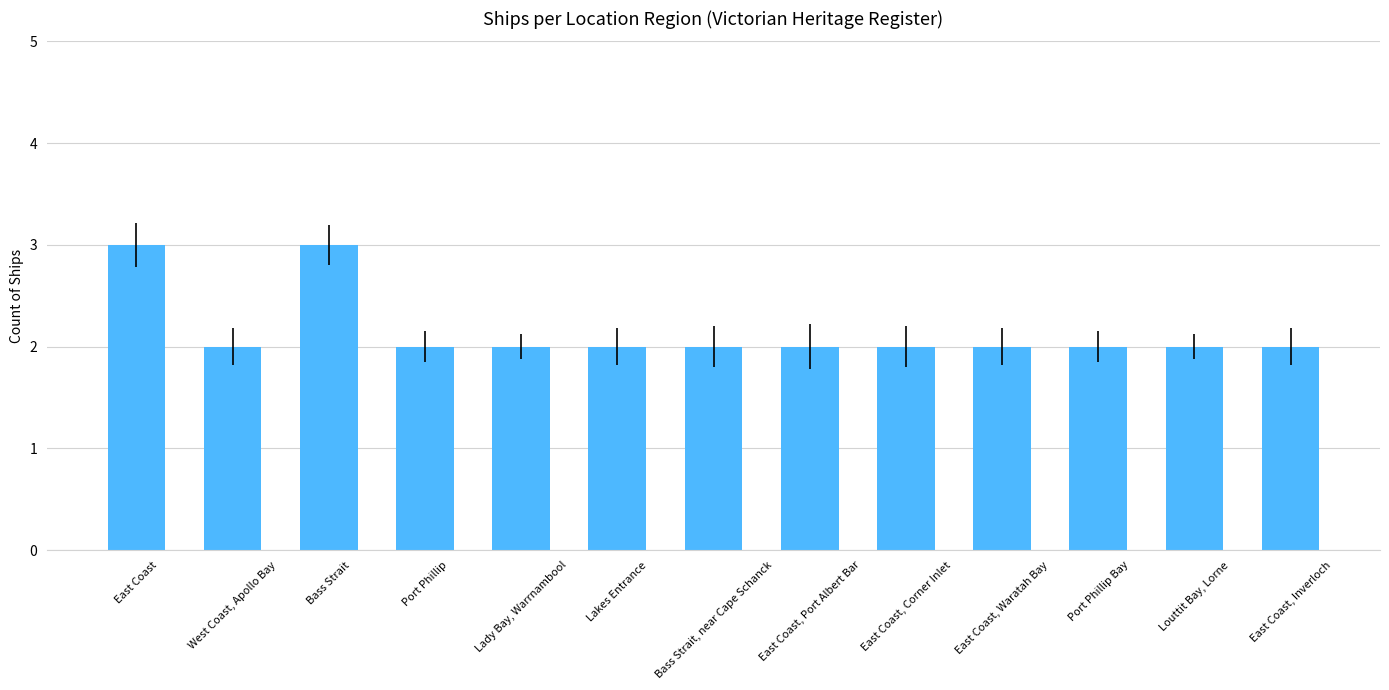

Approximately how many times larger is the value at East Coast, Port Albert Bar compared to East Coast, Corner Inlet?

1.0